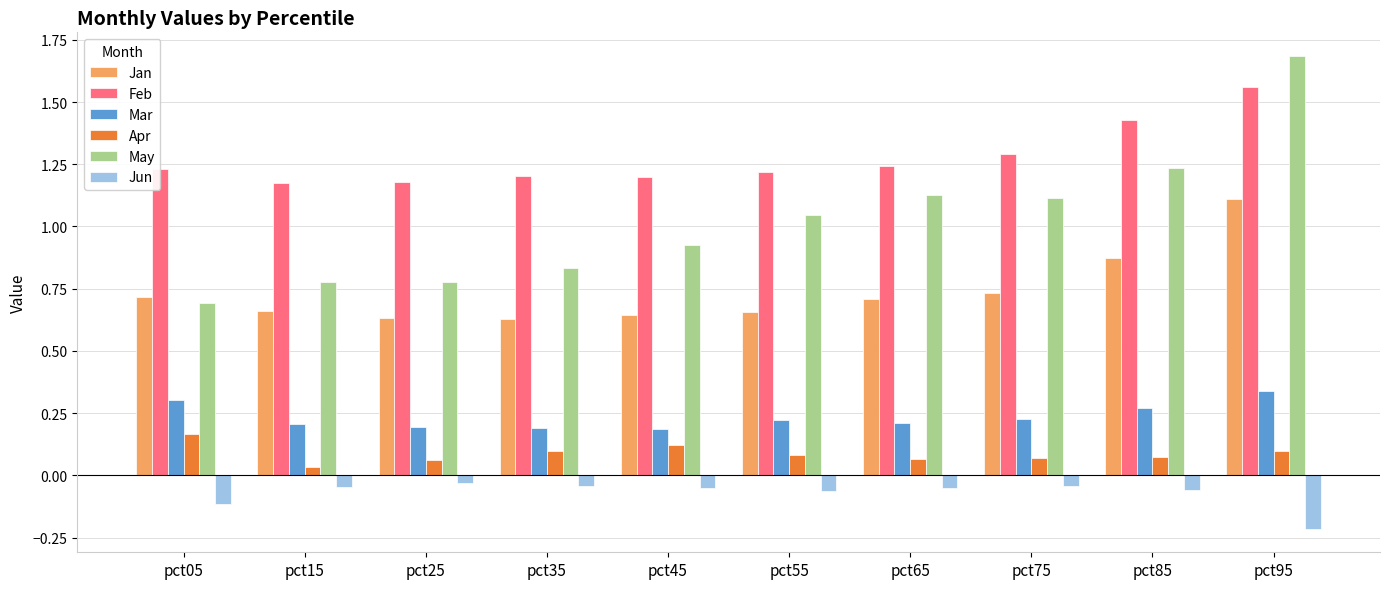

The May series shows 0.5 at pct65. True or false?

False